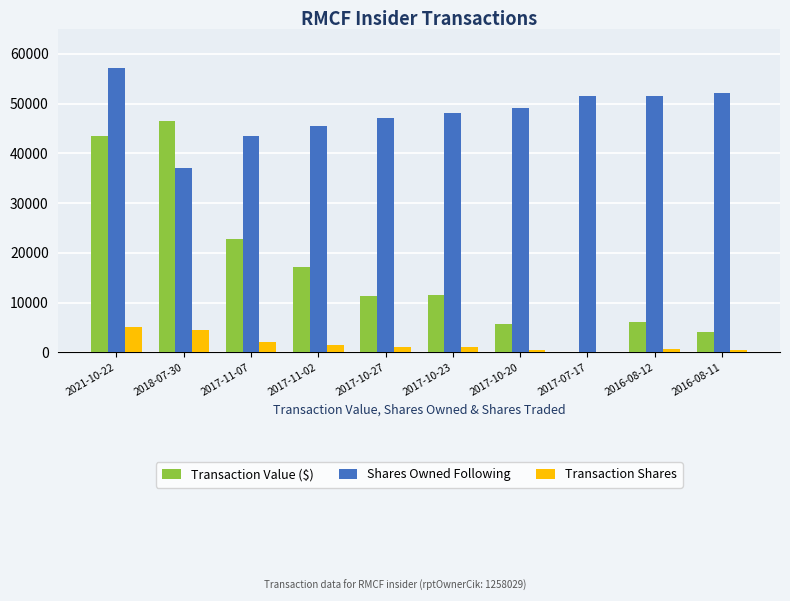

Is it true that Transaction Value ($) equals 29998 at 2017-11-02?

False